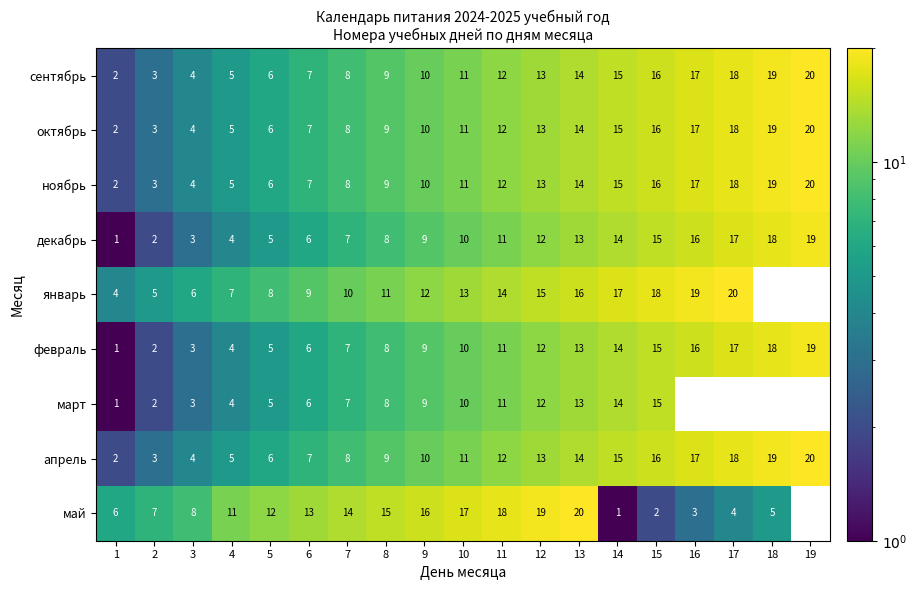

Which series changed the most between 12 and 15?

май